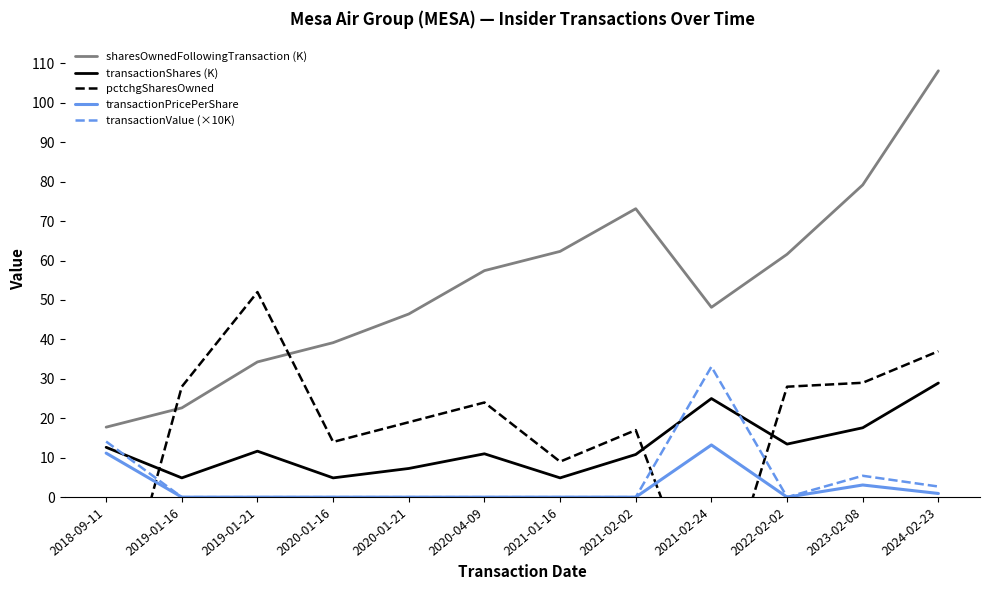

Is this an area chart (filled region under the line)?

No